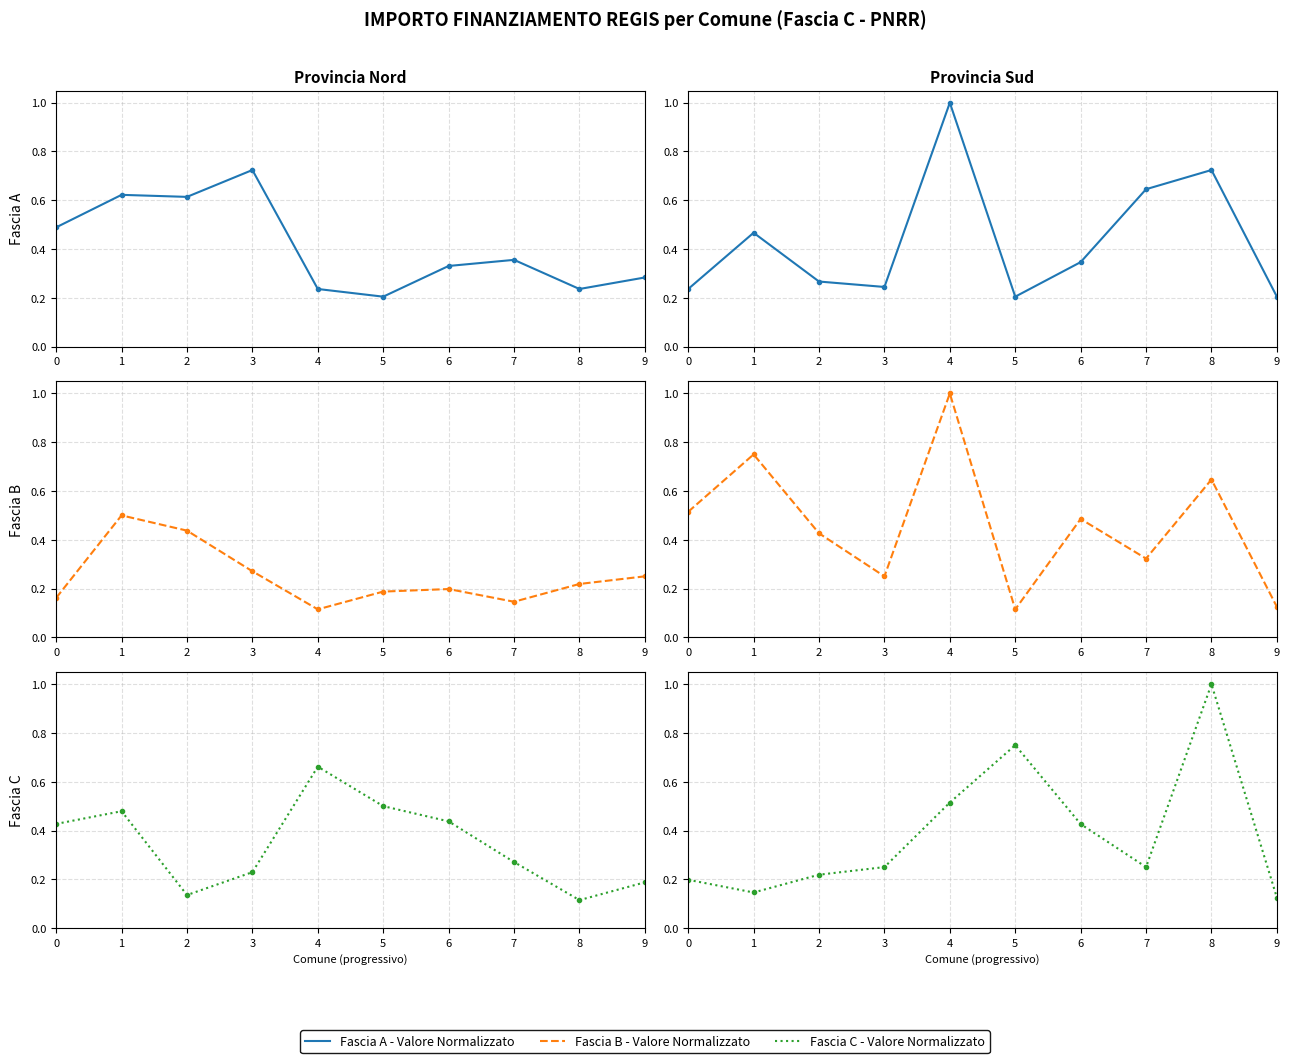

At which category is the sum across all series the highest?

4